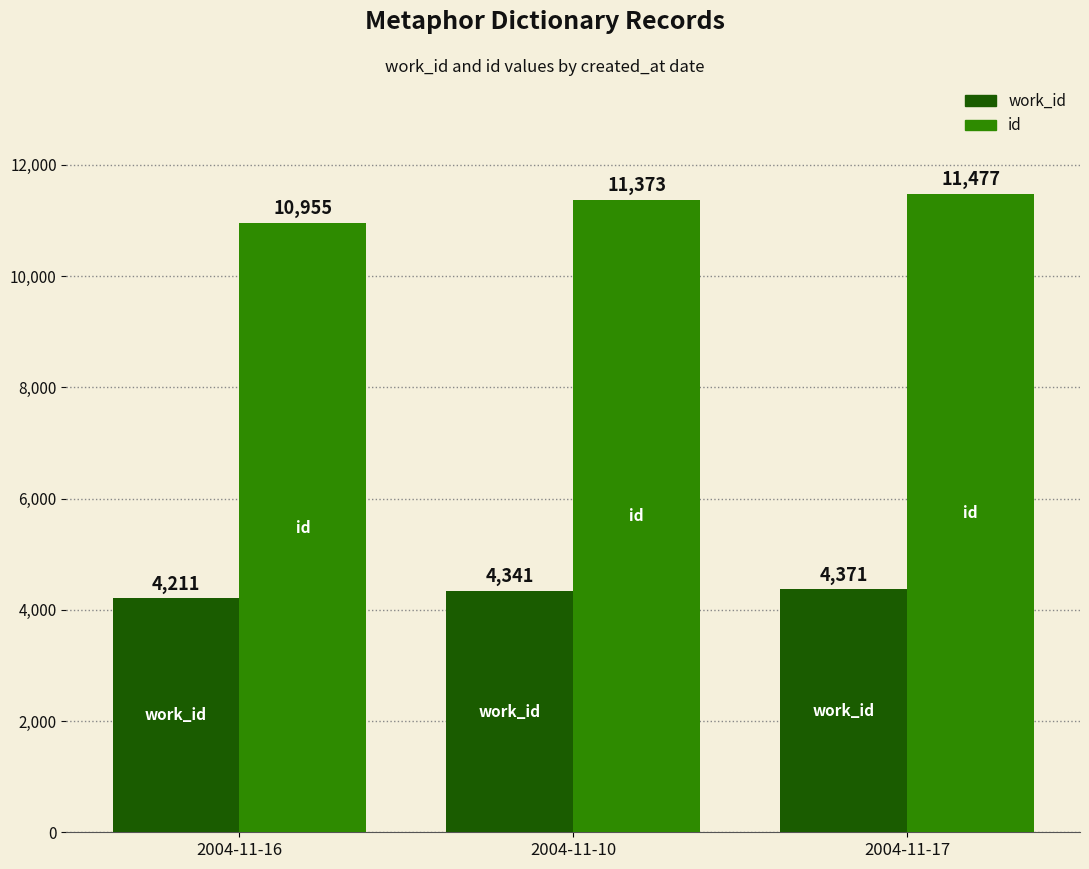

What is the value of the work_id bar at the 1st from the left?

4211